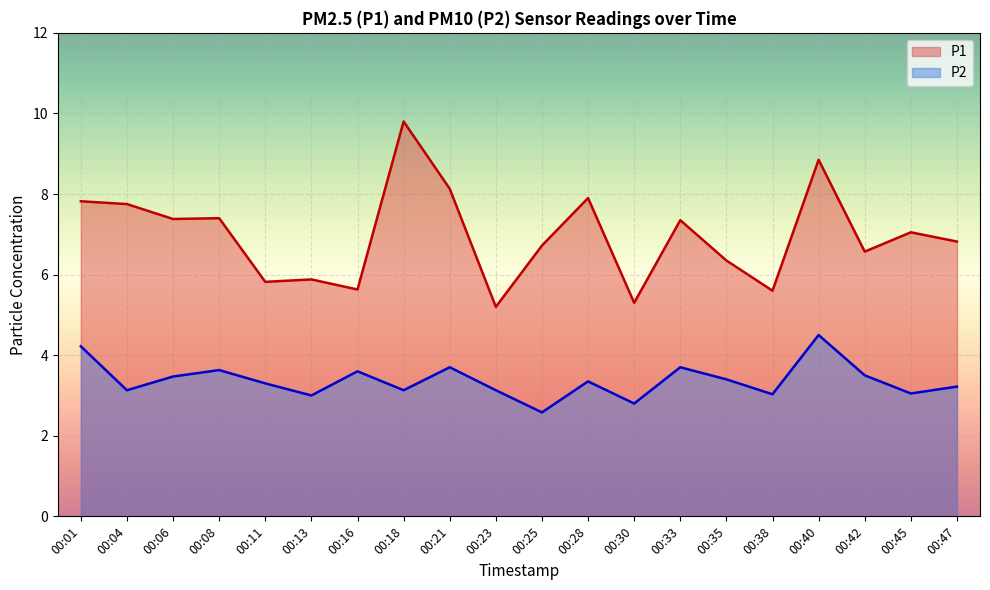

Is the value of P1 at 00:01 greater than the value of P2 at 00:25?

Yes